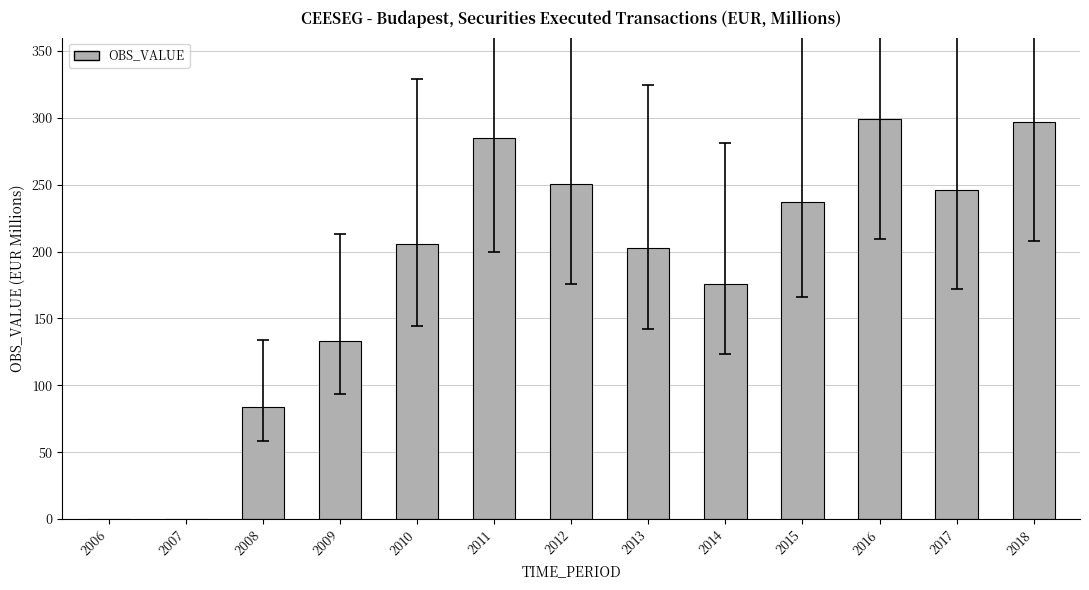

Does the chart contain any negative values?

No